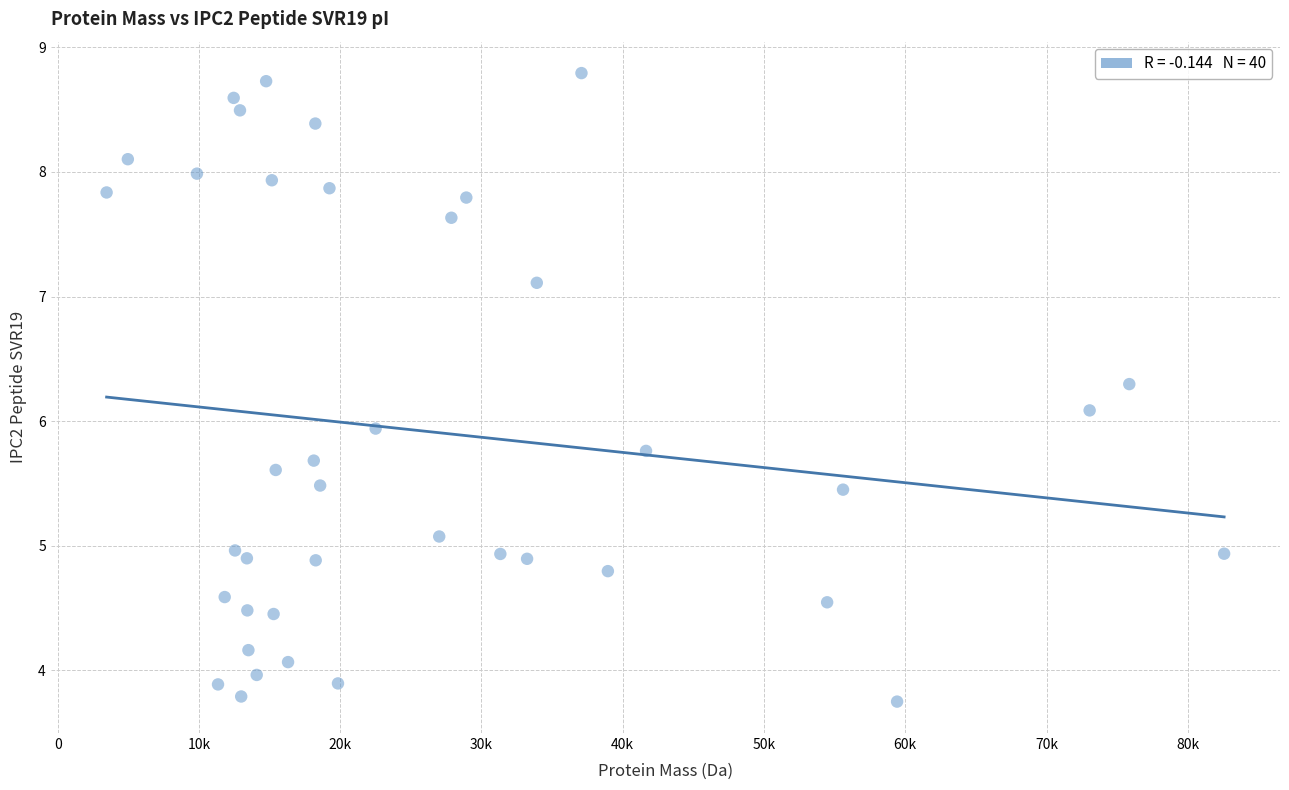

What is the range of X values (max minus min)?

79105.4